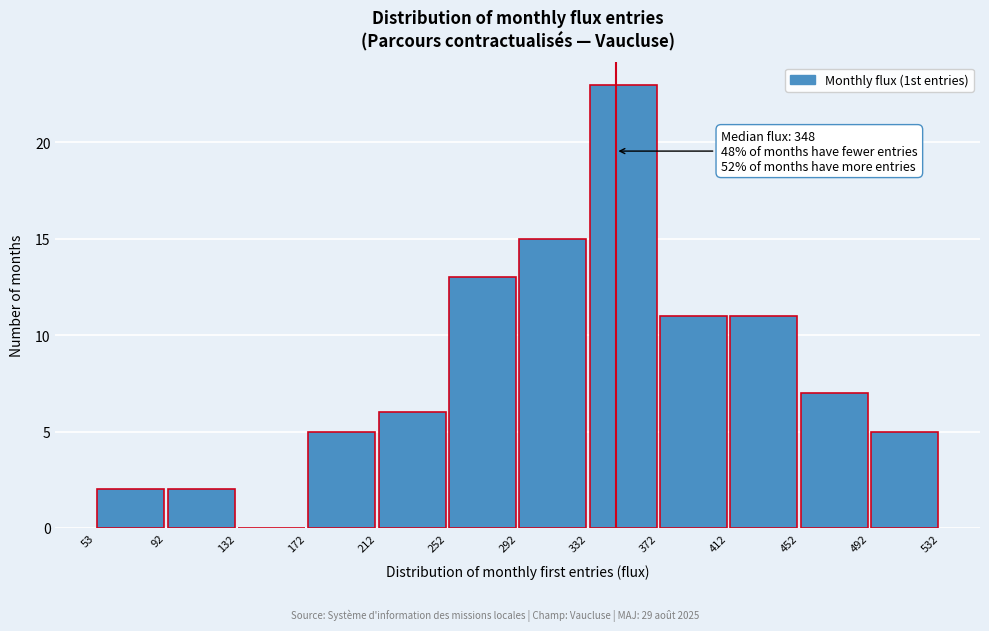

Over which range of the x-axis is the bar tallest?

332 to 372